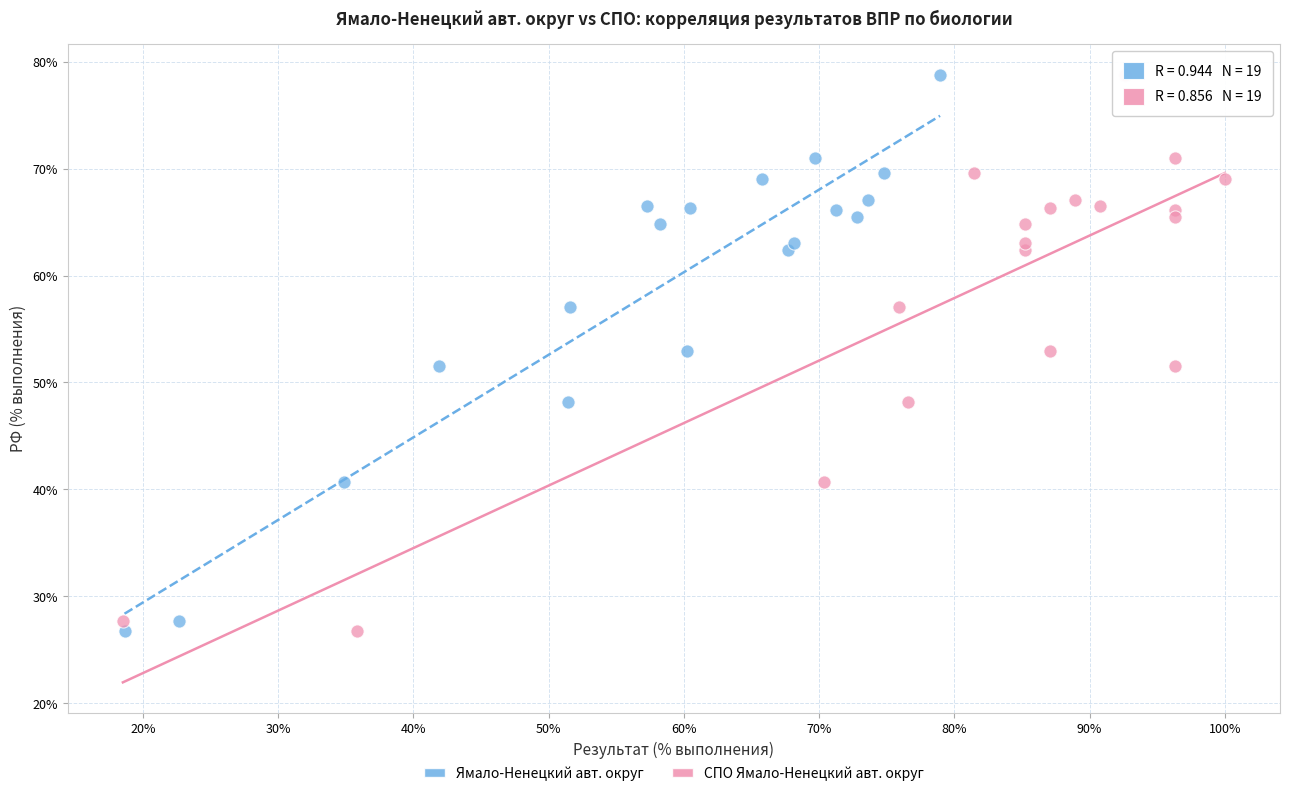

What are all the series names shown in the legend?

Ямало-Ненецкий авт. округ, СПО Ямало-Ненецкий авт. округ